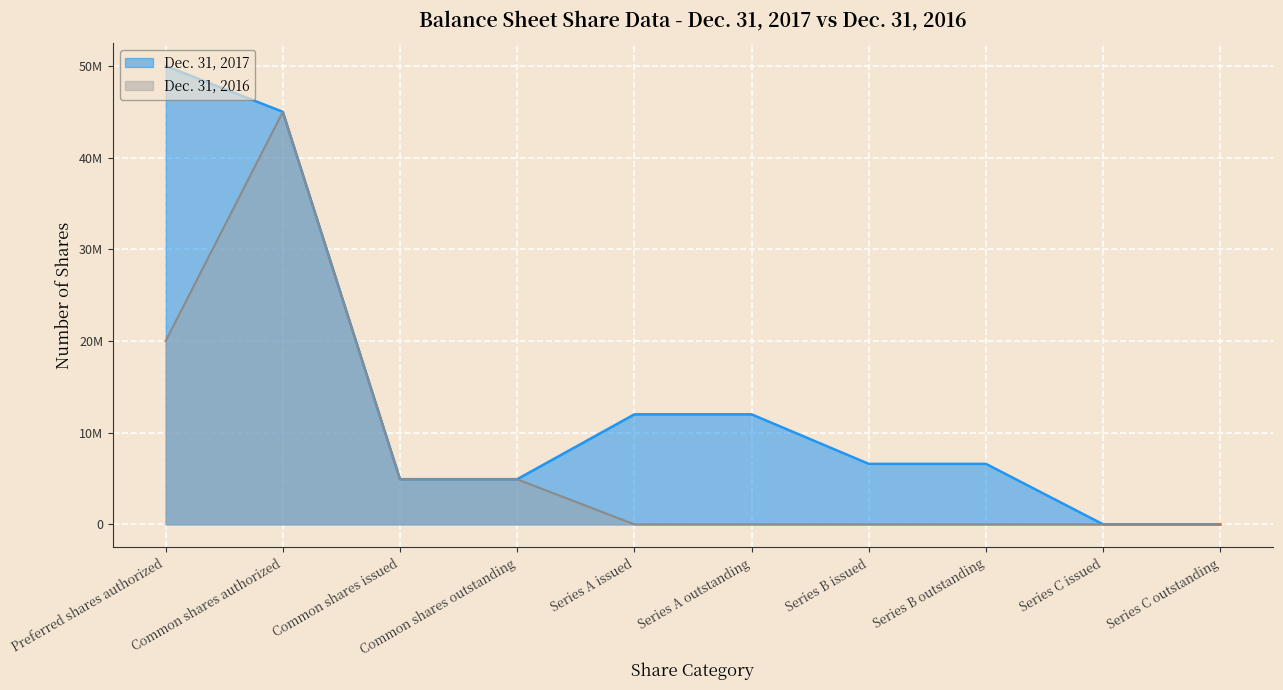

How many distinct data groups are displayed?

2